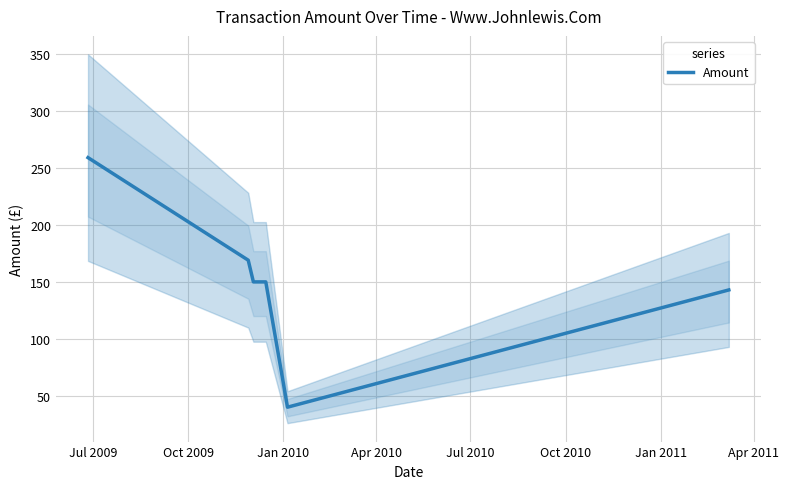

How many lines are shown in the chart?

1